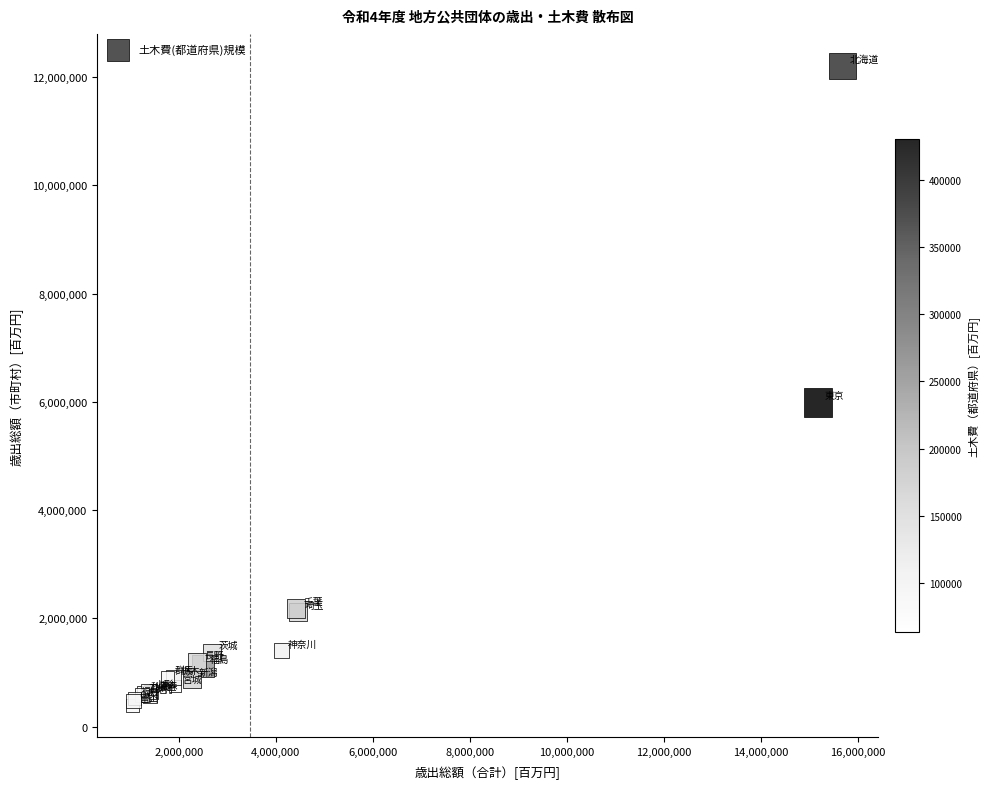

What Y value in the scatter plot is closest to 6300118?

5990135